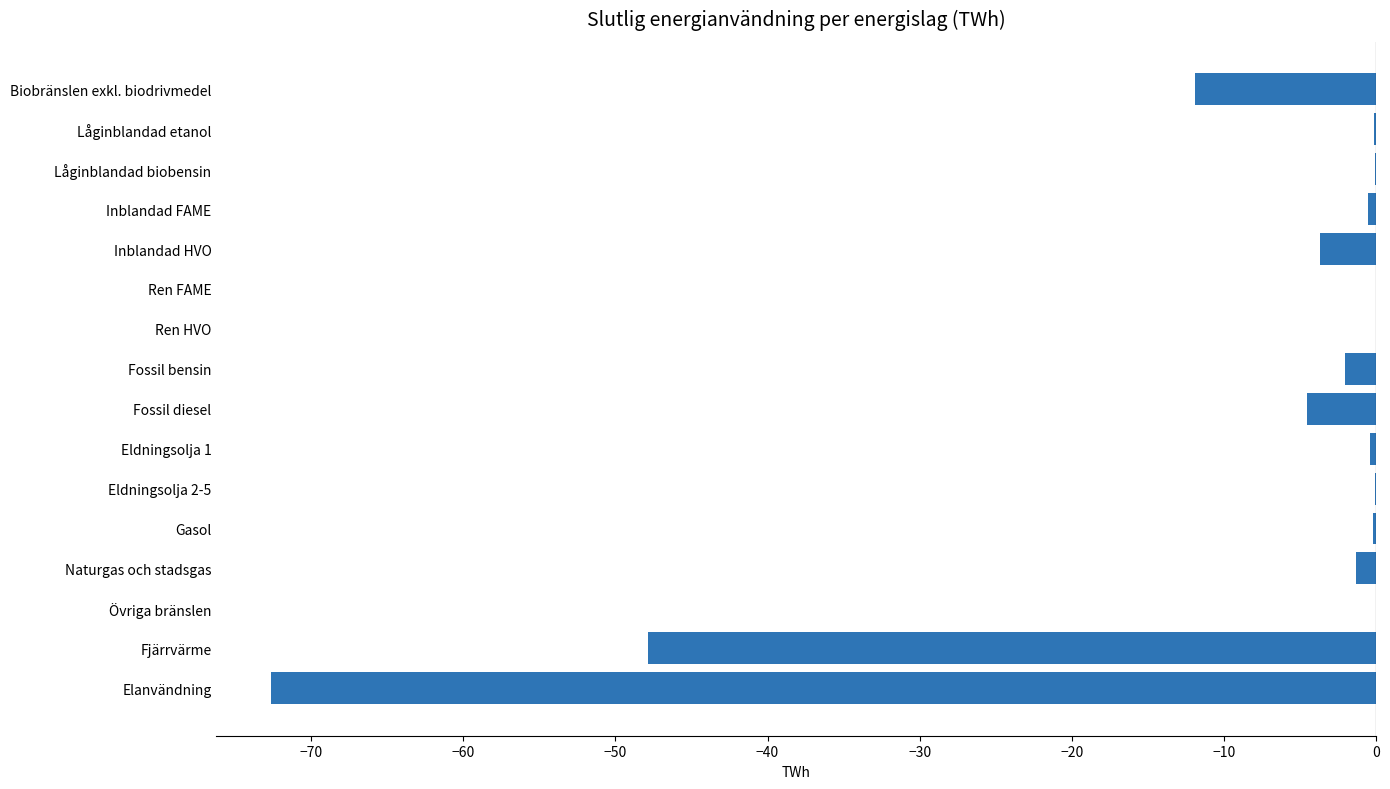

Between Ren HVO and Inblandad HVO, which is larger?

Ren HVO